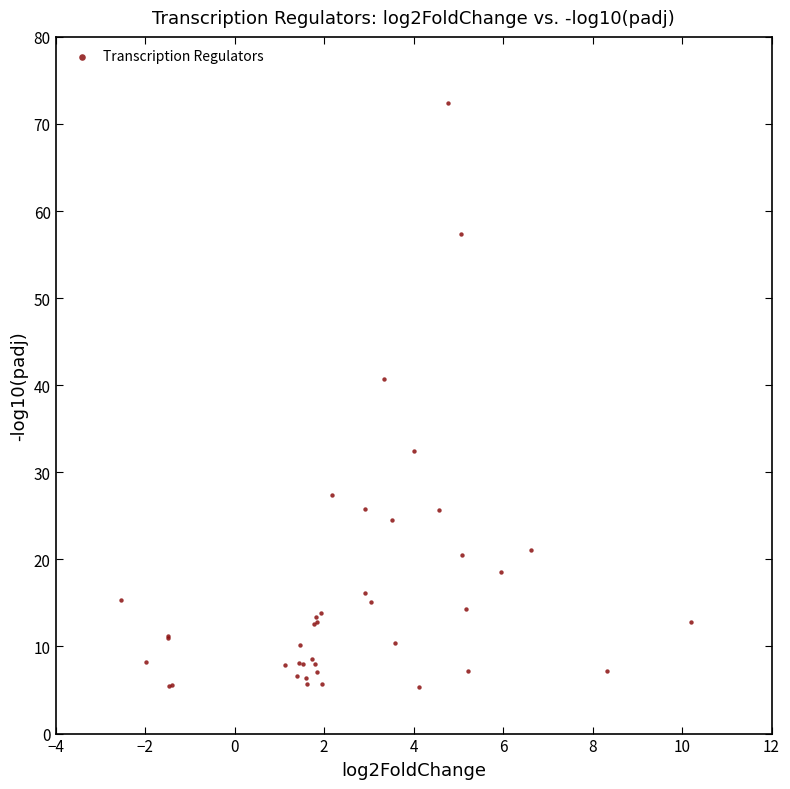

What Y value in the scatter plot is closest to 38?

40.7